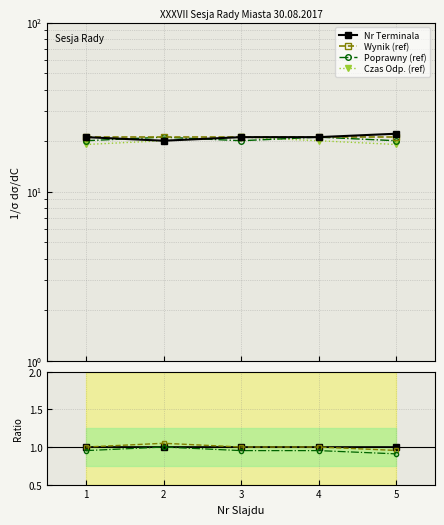

Where is the first local maximum for Czas Odp. (ref)?

3